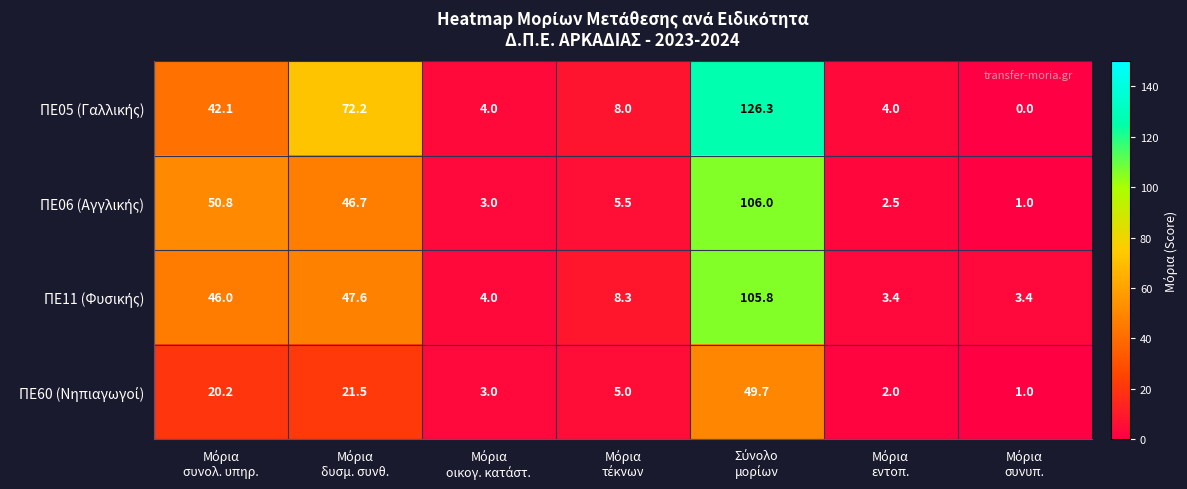

What is the greatest value displayed?

126.3